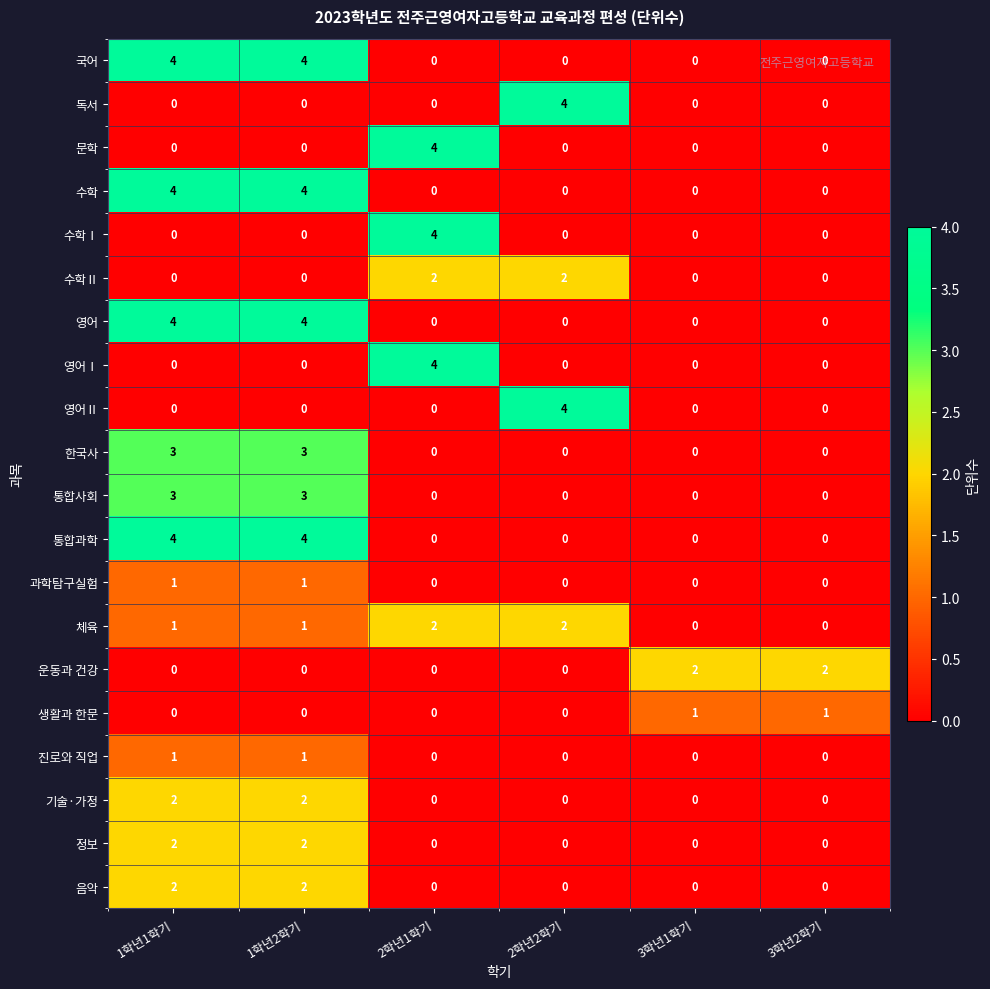

Is the value of 운동과 건강 at 1학년2학기 greater than the value of 독서 at 2학년2학기?

No